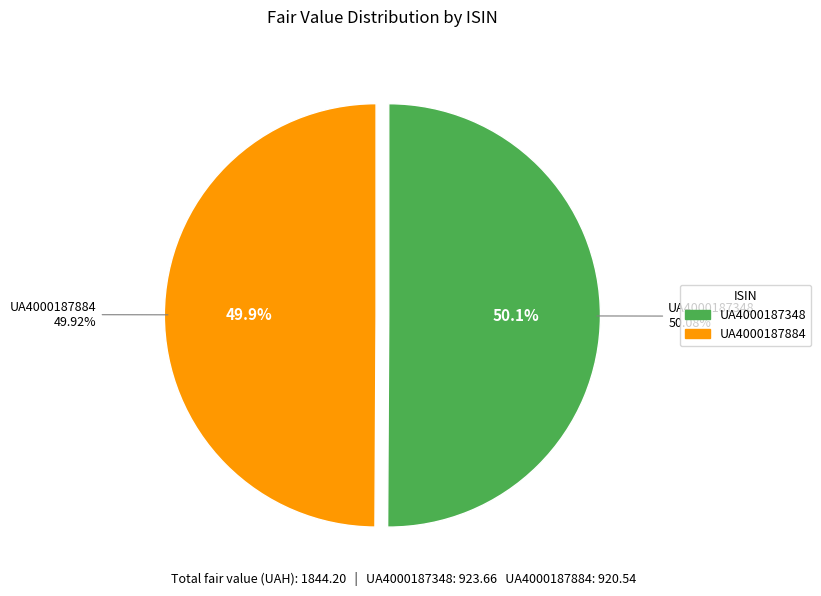

What is the change in value from UA4000187348 to UA4000187884?

-3.1